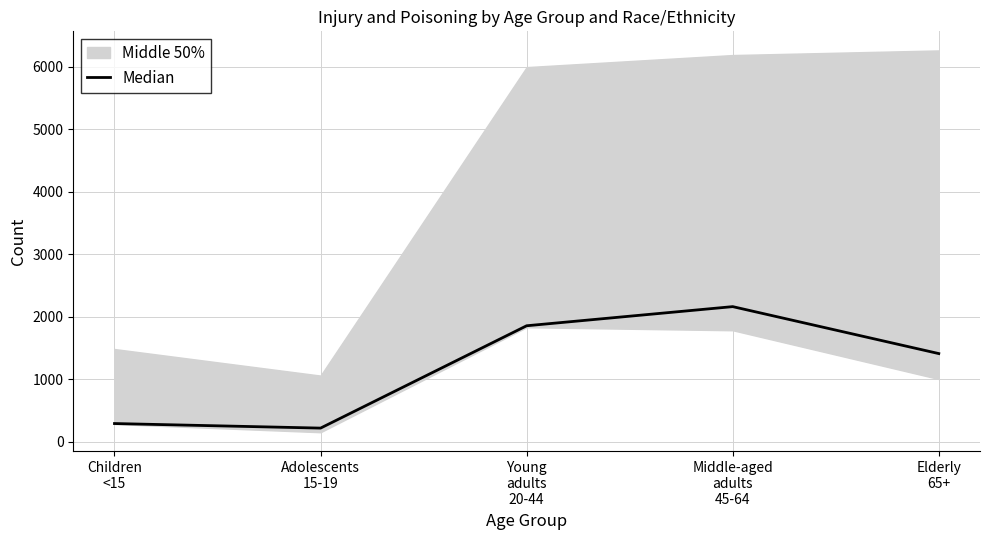

At which label is the value closest to 1192?

Elderly
65+